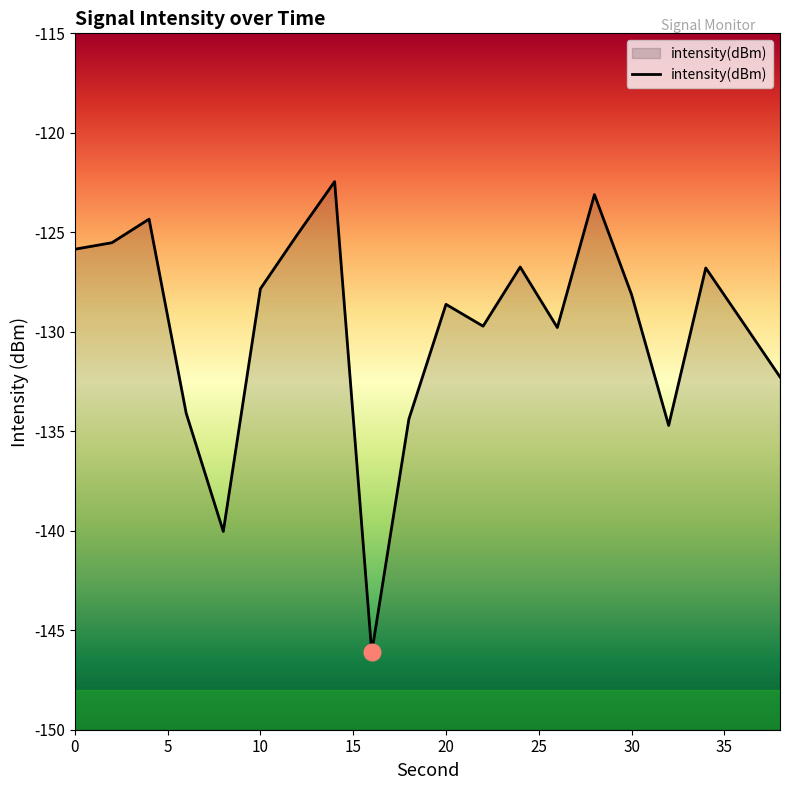

Rank the categories by value from lowest to highest.

16, 8, 32, 18, 6, 38, 26, 22, 36, 20, 30, 10, 34, 24, 0, 2, 12, 4, 28, 14